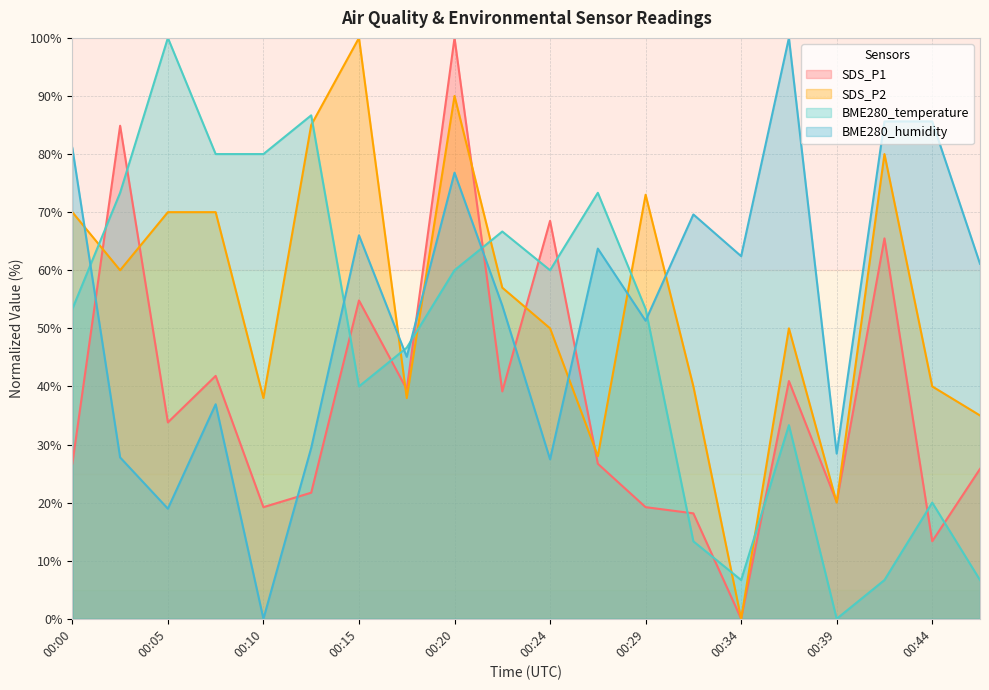

Which series changed the most between 00:20 and 00:22?

SDS_P1